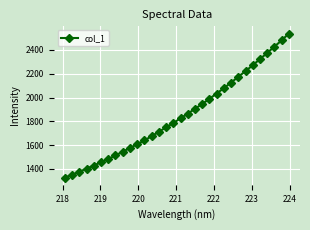

What is the value of the 29th point from the left?

2374.4